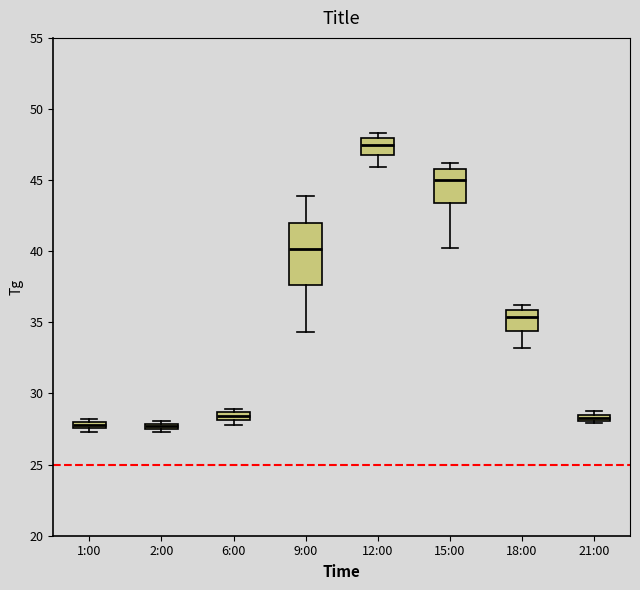

Which box has the highest median line?

12:00